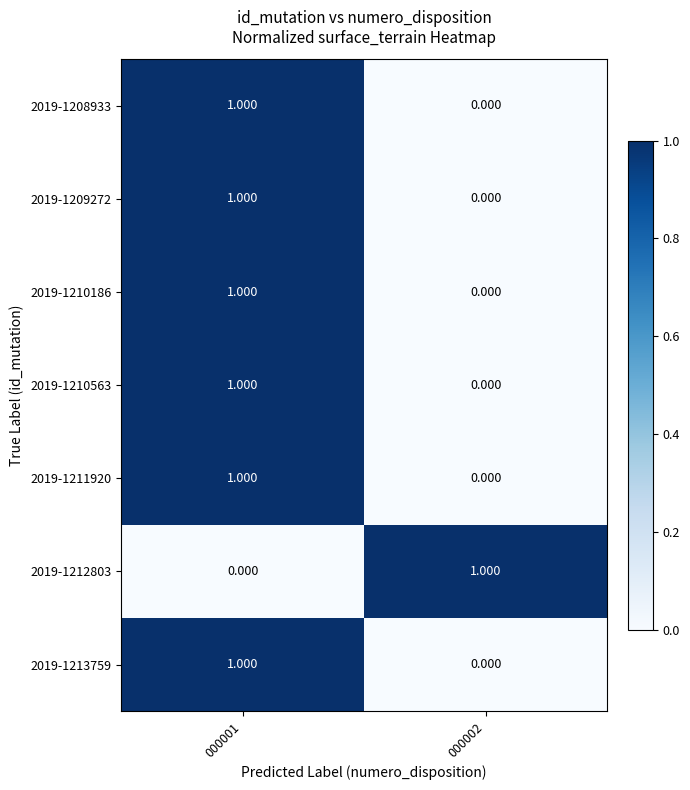

Is the value of 2019-1213759 at 000002 greater than the value of 2019-1210186 at 000001?

No